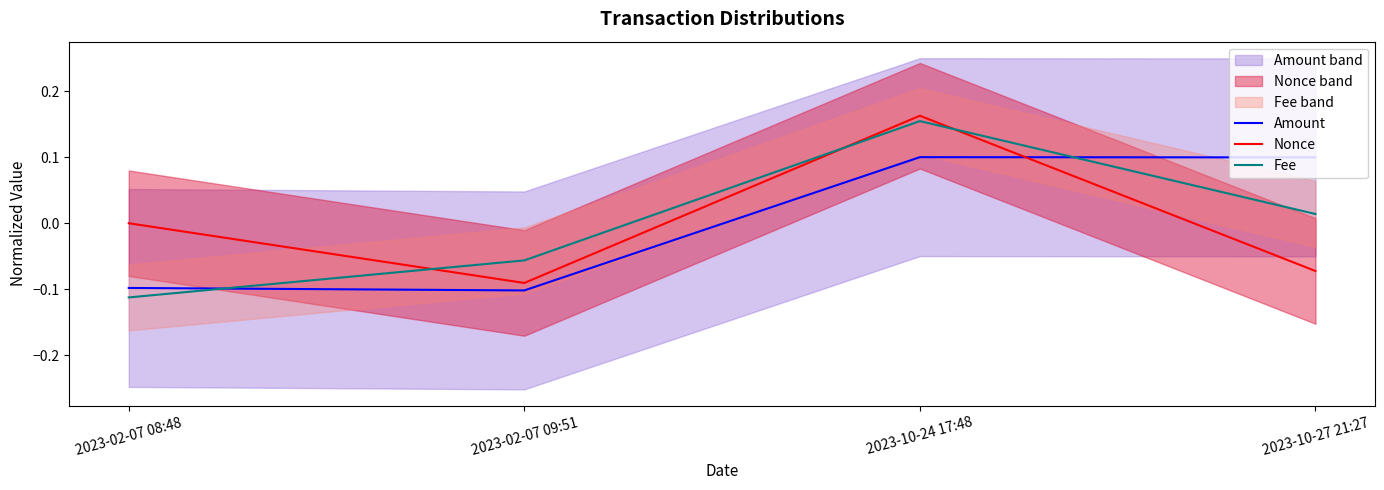

How many positive values does the Fee series have?

2